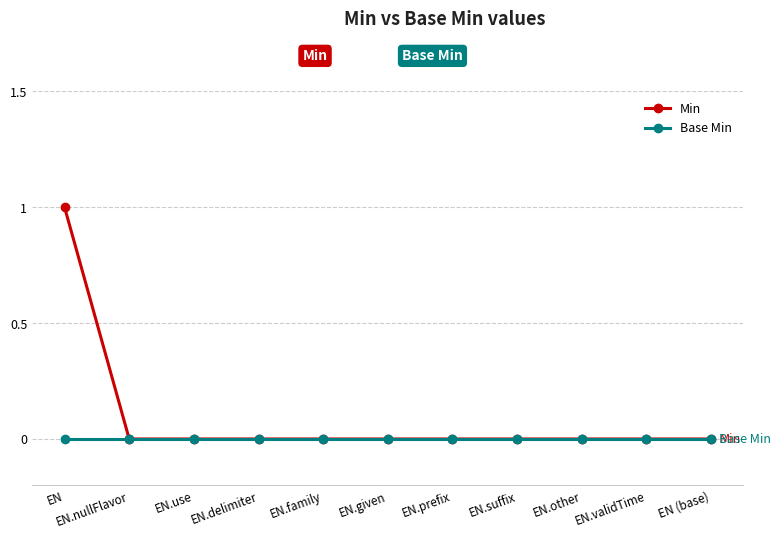

Which series has the widest spread of values?

Min